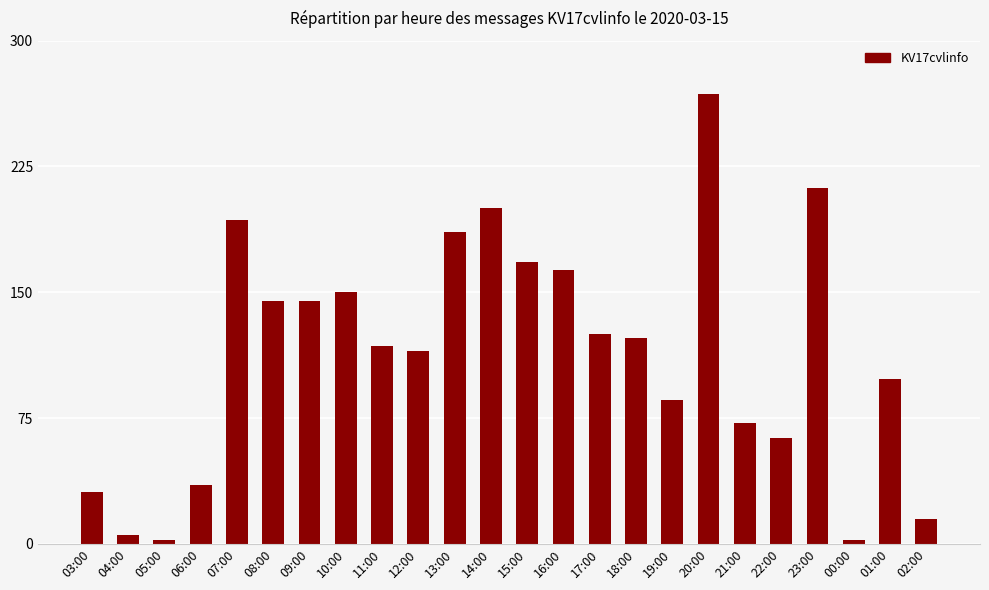

Is it true that the value at 16:00 is 163?

True